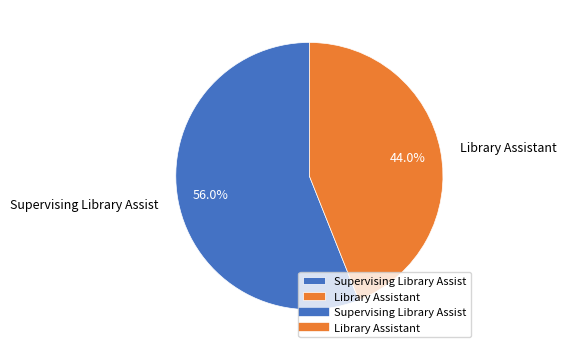

To the nearest percent, what portion does Supervising Library Assist represent?

56%